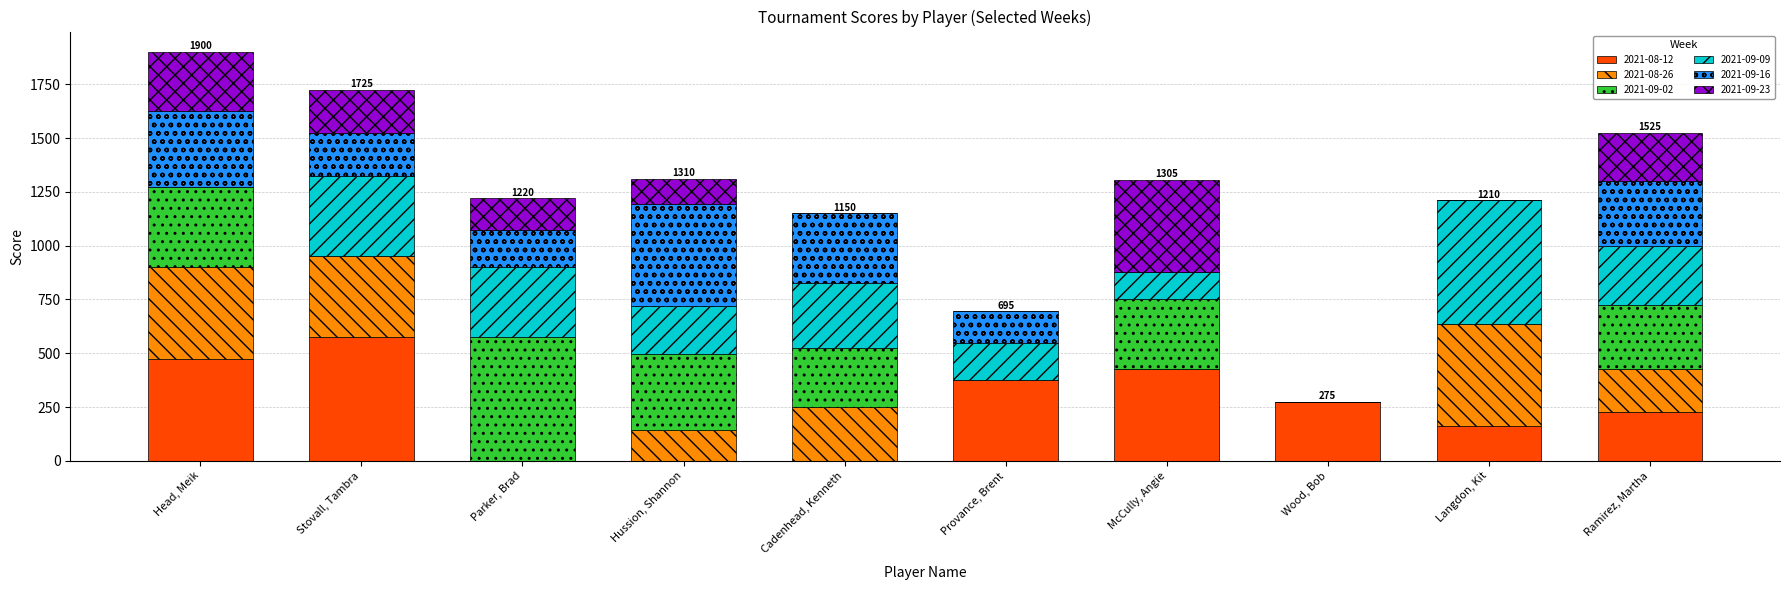

Which category has the highest value in the 2021-08-12 series?

Stovall, Tambra